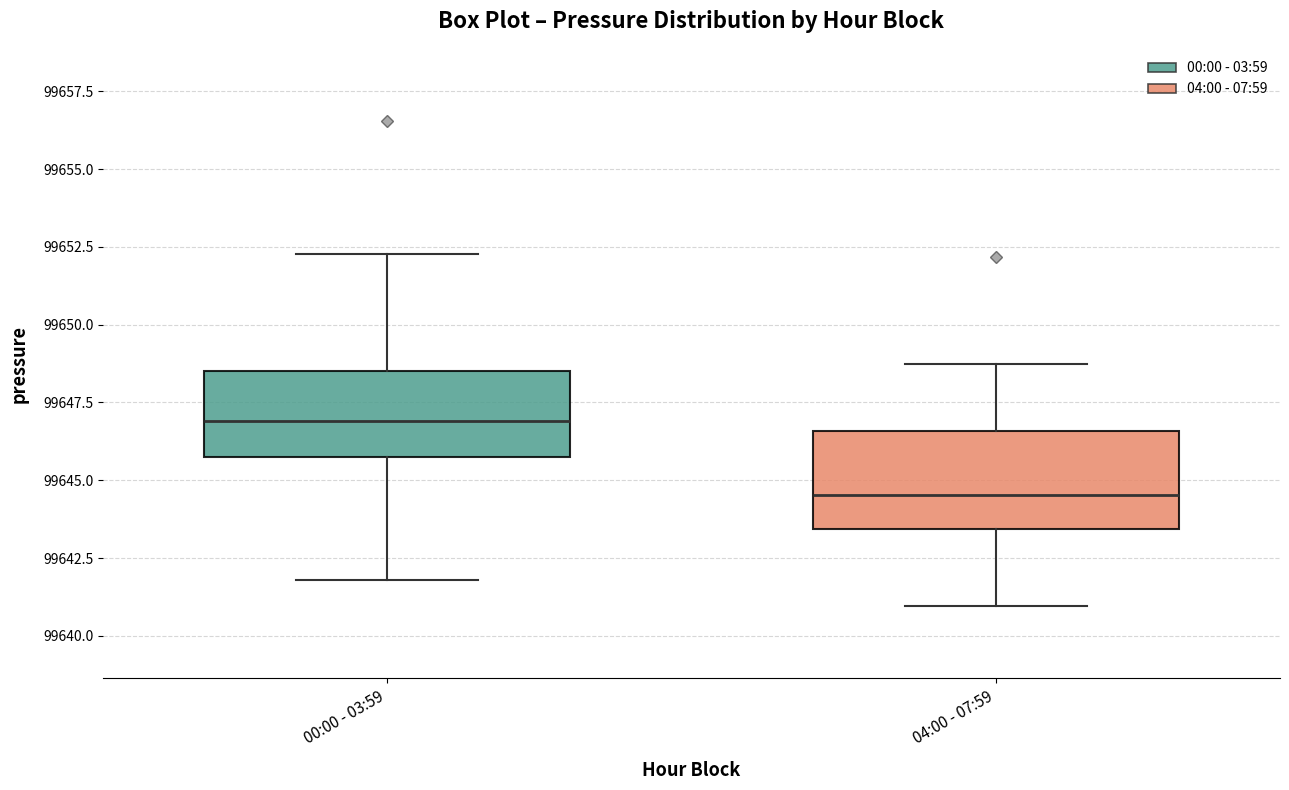

Reading left to right, read every box against the y-axis: the position of its median line, the range the box covers, and the ends of its whiskers. The values are not printed on the chart, so give them approximately, as read against the axis.

00:00 - 03:59: median 99647.0, box 99645.5 to 99648.5, whiskers 99642.0 to 99652.5
04:00 - 07:59: median 99644.5, box 99643.5 to 99646.5, whiskers 99641.0 to 99649.0